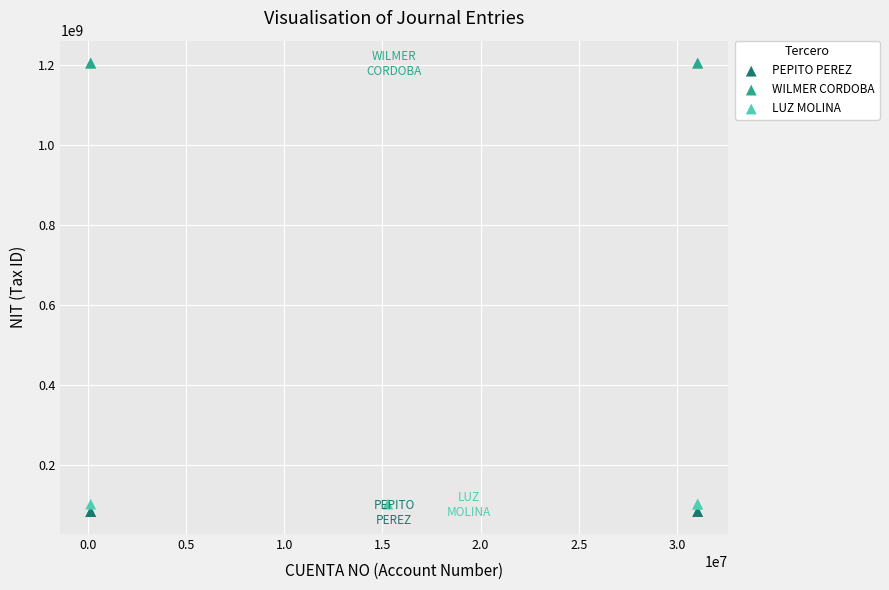

Which series contains the lowest Y value?

PEPITO PEREZ